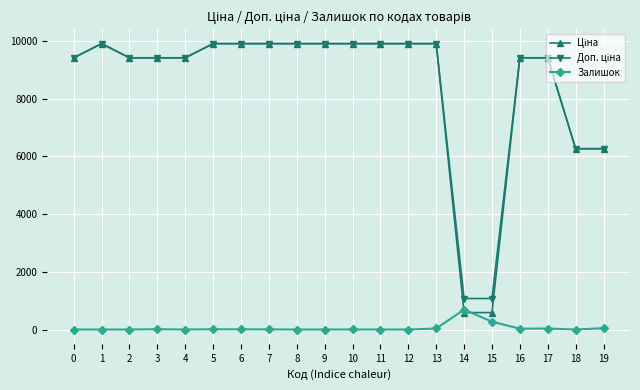

What is the difference between the highest and lowest values at 18?

6266.7